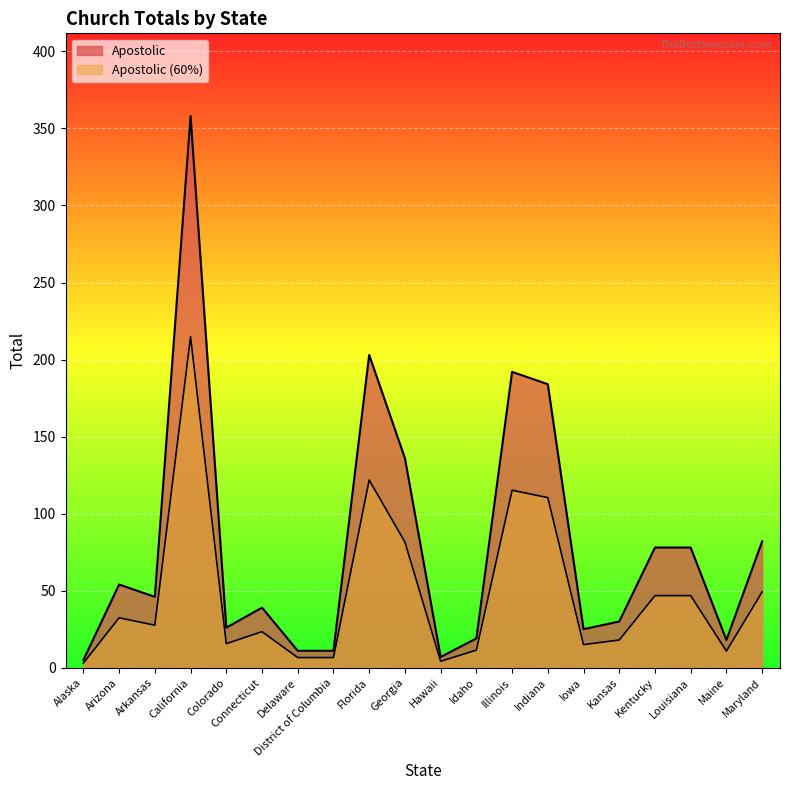

True or false: Apostolic has a value of 361.2 at Florida.

False